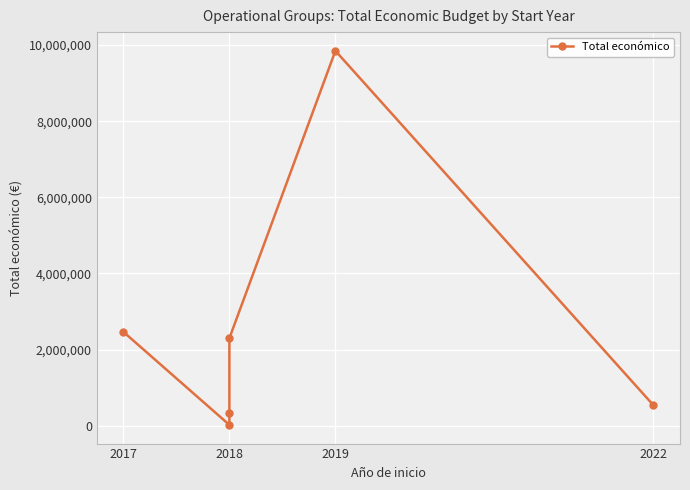

At which category does the data reach its first local valley?

2018